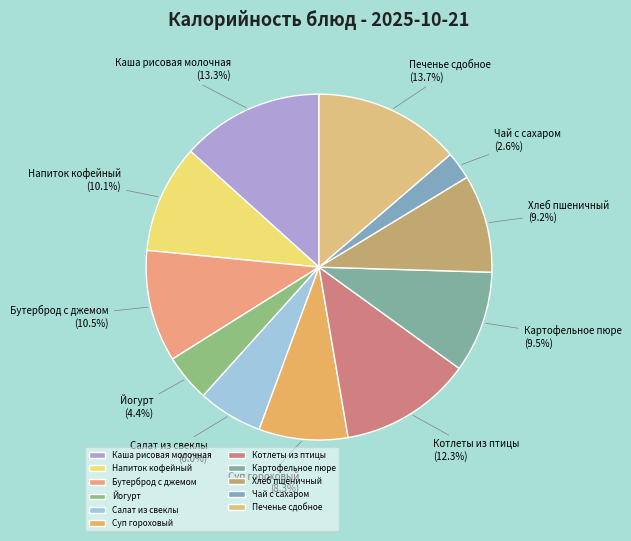

Does Салат из свеклы account for over 50% of the chart?

No